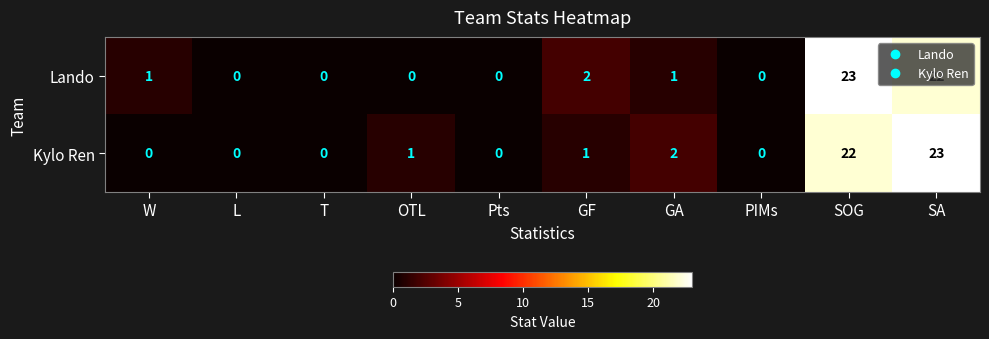

At which label is Lando closest to 11?

GF